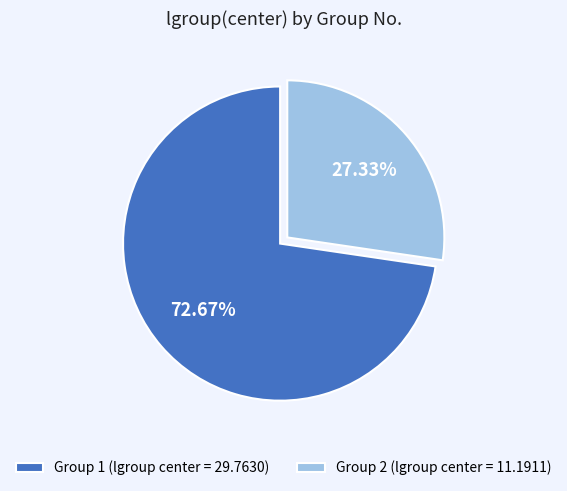

Between Group 2 (lgroup center = 11.1911) and Group 1 (lgroup center = 29.7630), which is larger?

Group 1 (lgroup center = 29.7630)